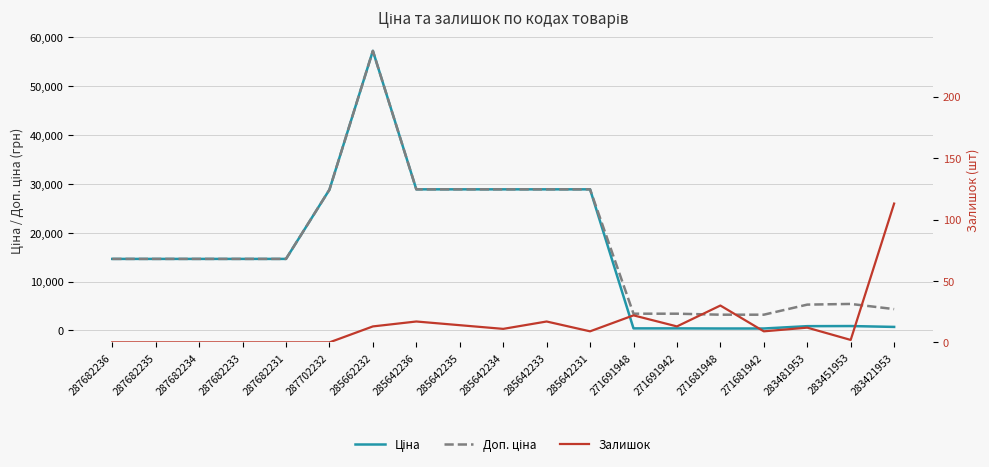

Does the chart have visible grid lines?

Yes